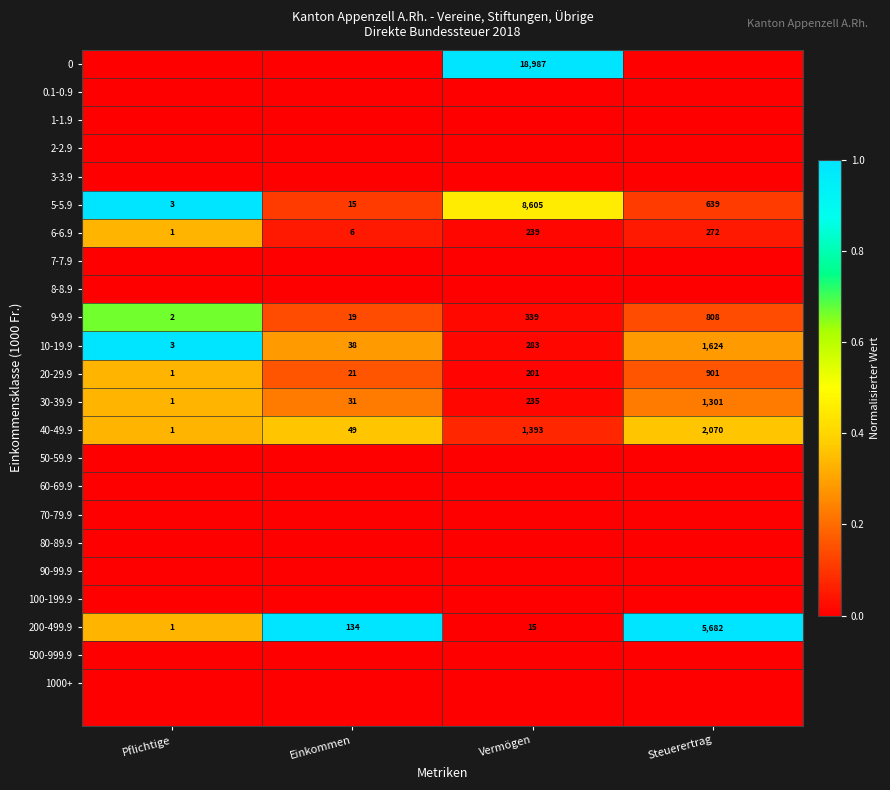

Which category has the lowest value in the 30-39.9 series?

Pflichtige